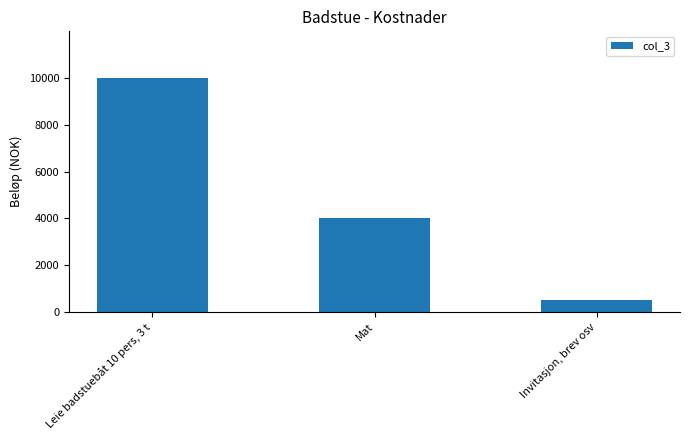

List the labels in order of value, smallest first.

Invitasjon, brev osv, Mat, Leie badstuebåt 10 pers, 3 t